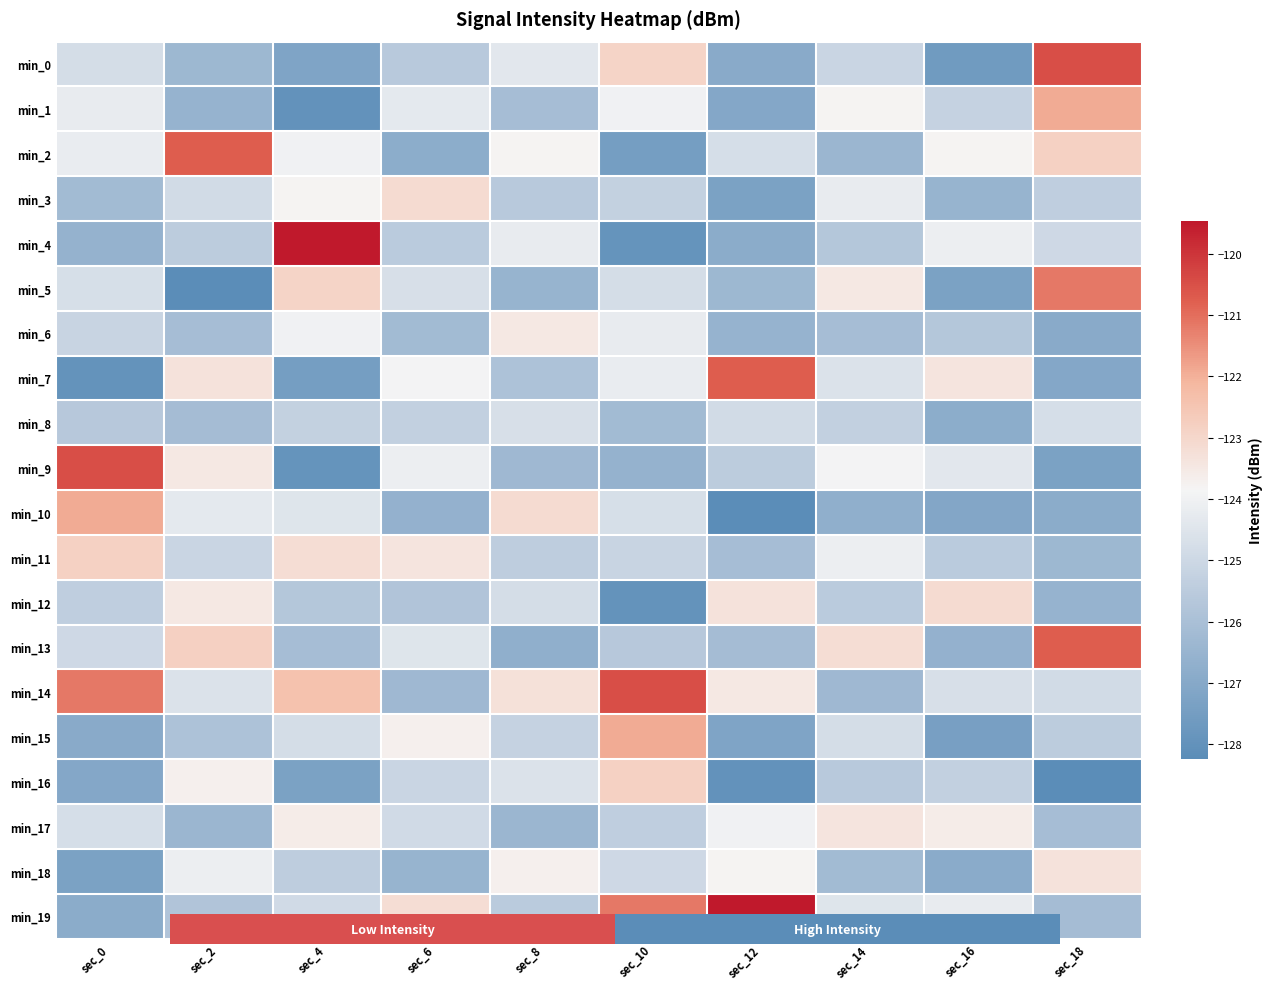

List the series in order of their peak value, highest first.

min_4, min_19, min_0, min_9, min_14, min_2, min_7, min_13, min_5, min_1, min_10, min_15, min_11, min_16, min_3, min_12, min_18, min_17, min_6, min_8